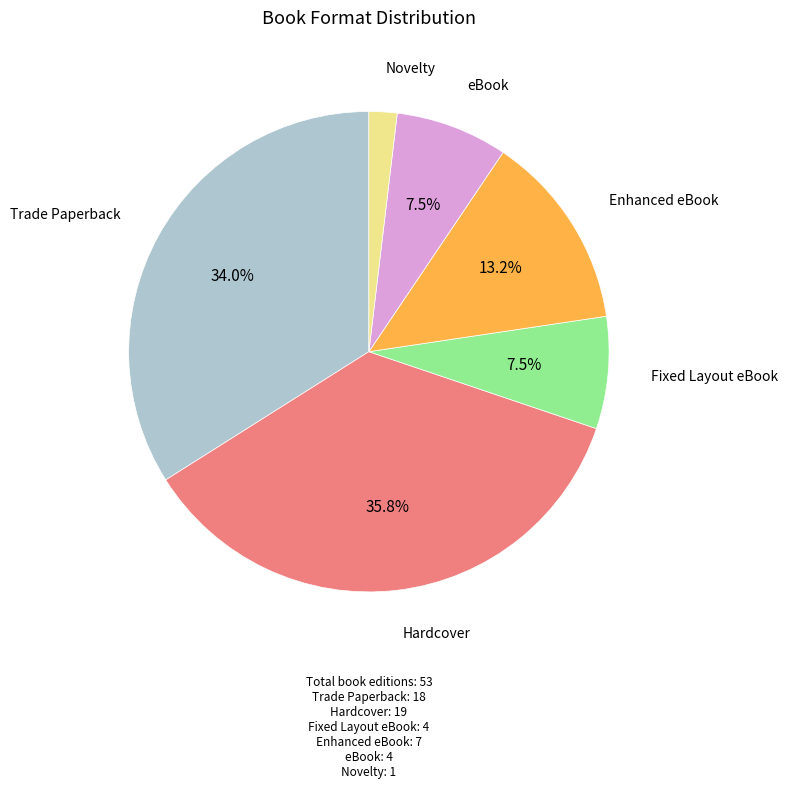

Is there any slice that represents more than half of the pie?

No